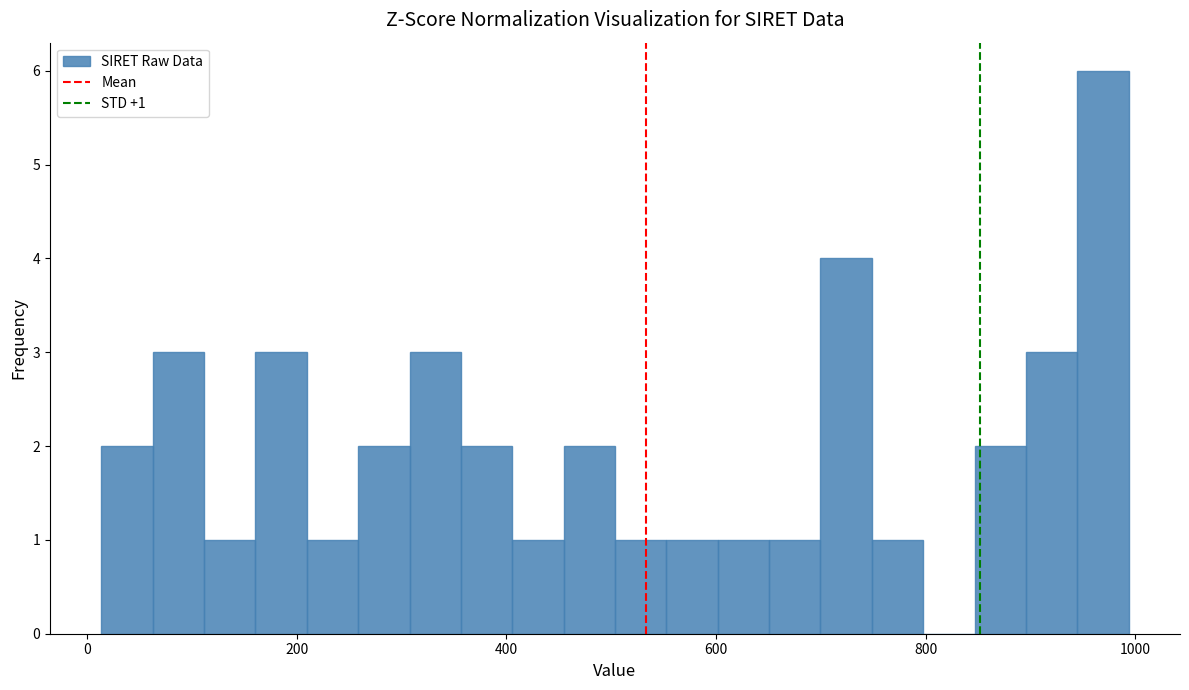

Around what value on the x-axis is the tallest bar? Give the approximate position of its centre, as read against the axis.

960